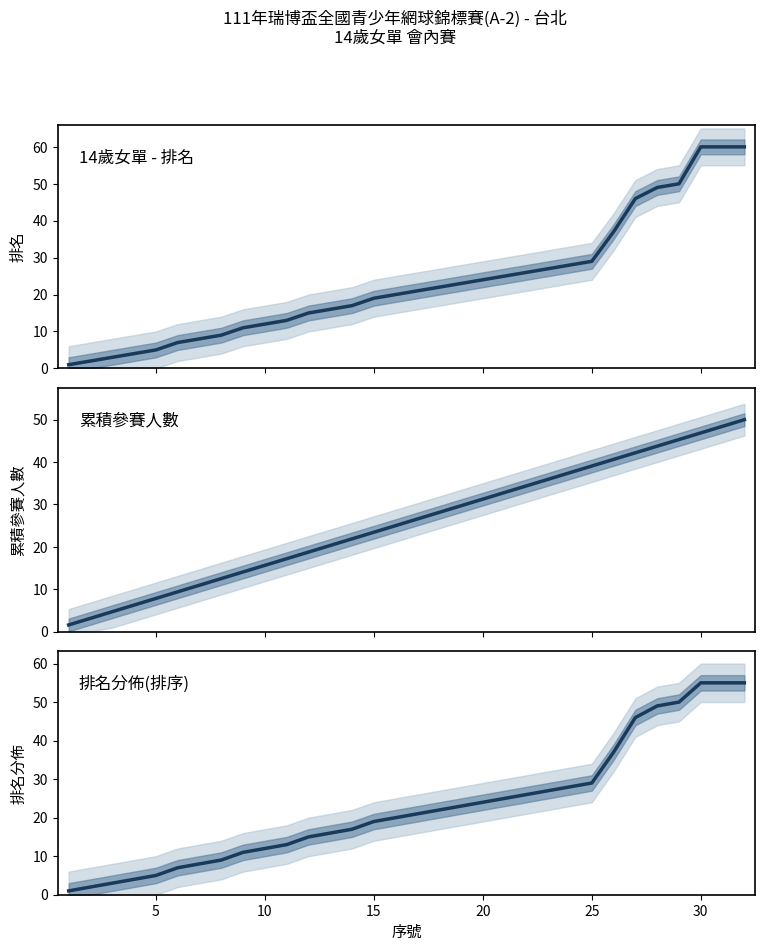

After their last crossing, which series has the higher values: 累積人數(normalized) or 排名分佈(排序)?

排名分佈(排序)